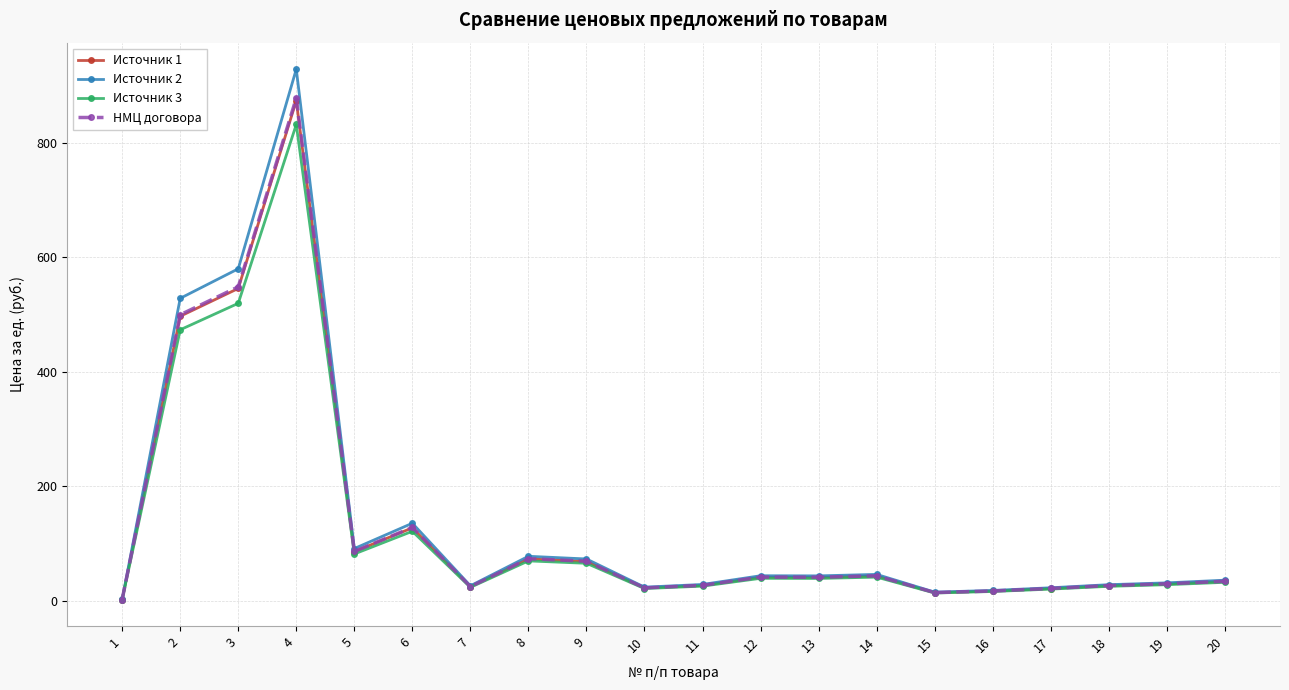

What is the greatest value displayed?

928.2